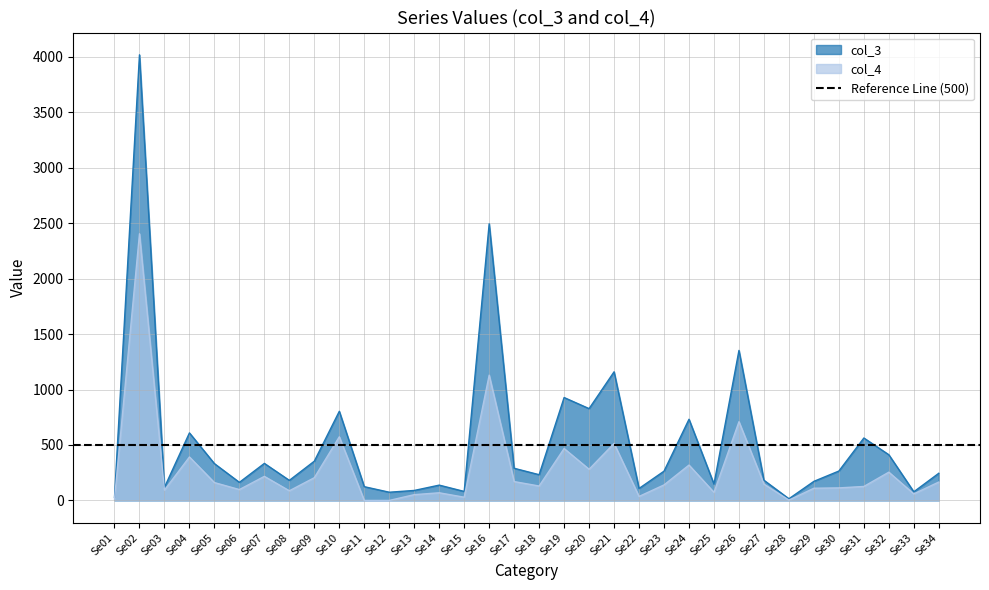

Is the value of col_3 at Se25 greater than the value of col_4 at Se05?

No